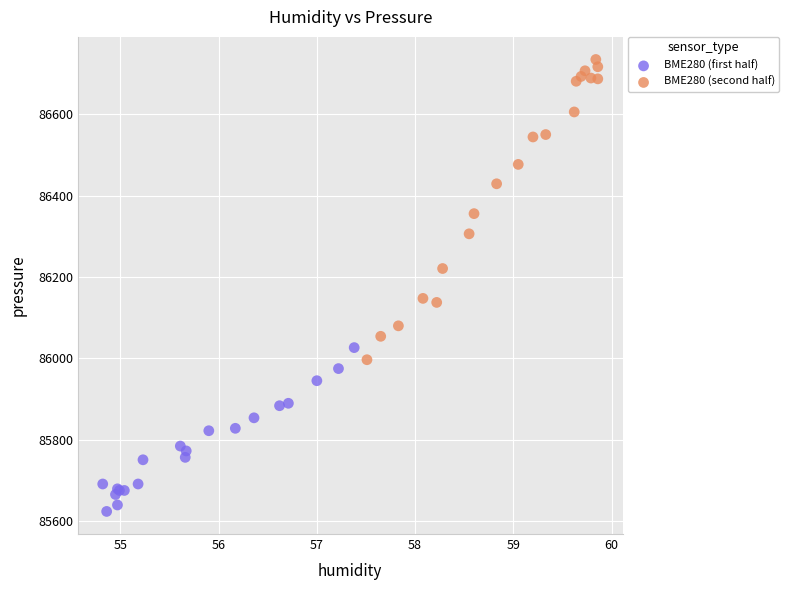

Which series has the largest Y range (max minus min)?

BME280 (second half)